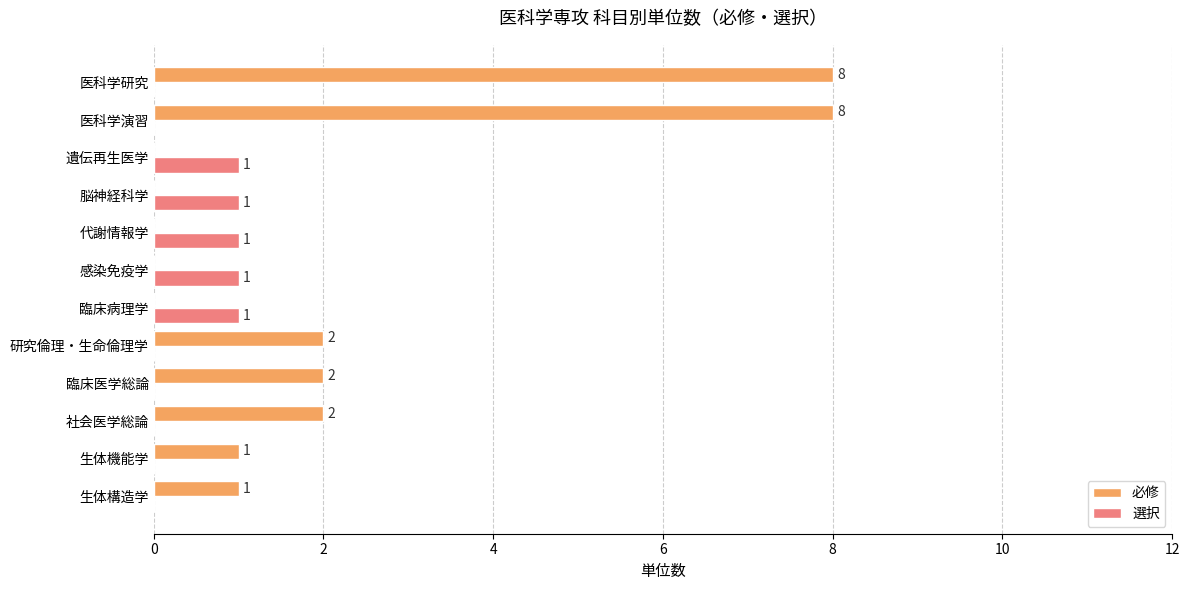

Which series changed the most between 代謝情報学 and 医科学演習?

必修